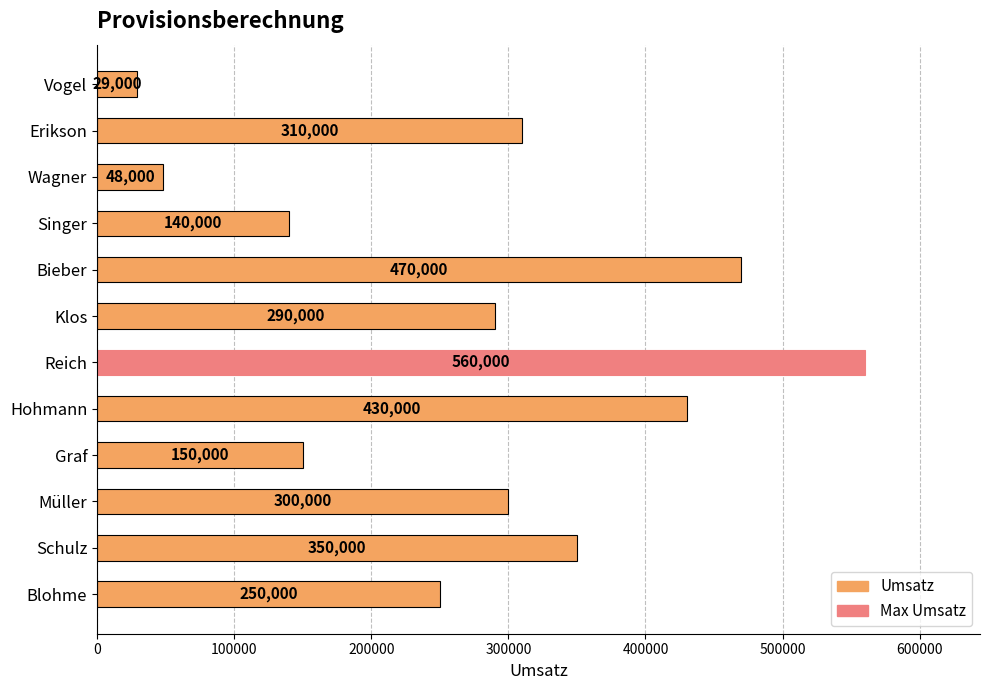

Rank the categories by value from lowest to highest.

Vogel, Wagner, Singer, Graf, Blohme, Klos, Müller, Erikson, Schulz, Hohmann, Bieber, Reich